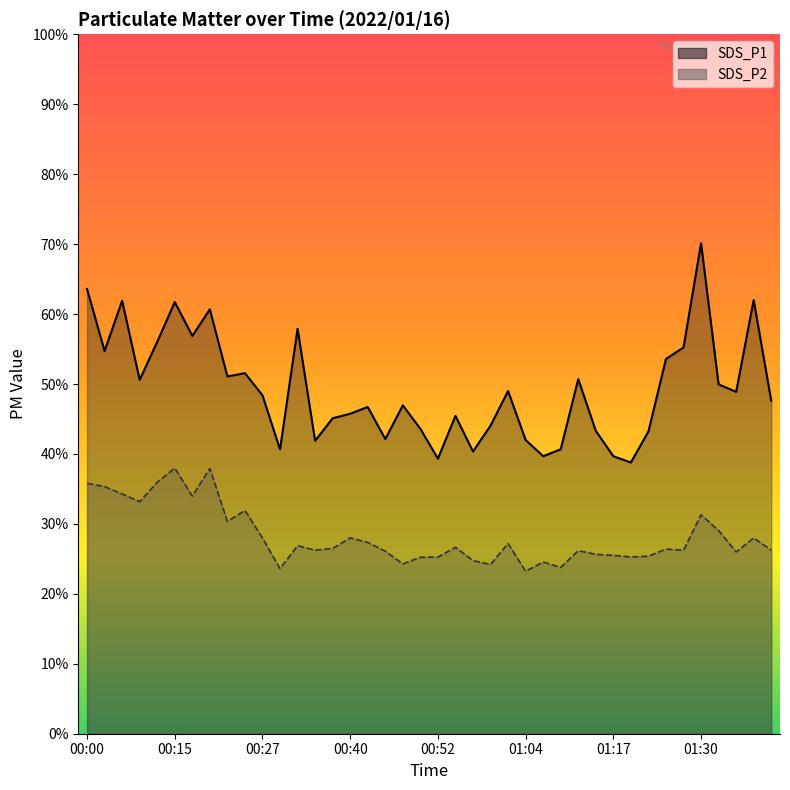

Reading left to right, transcribe all the data shown in this chart.

SDS_P1: 63.6	54.7	61.9	50.6	56.0	61.7	56.9	60.7	51.1	51.5	48.4	40.6	57.9	41.9	45.1	45.8	46.7	42.1	47.0	43.6	39.3	45.5	40.4	44.0	49.0	42.0	39.7	40.7	50.7	43.3	39.7	38.8	43.2	53.6	55.2	70.1	50.0	48.9	62.0	47.6
SDS_P2: 35.8	35.3	34.3	33.2	36.0	38.0	34.0	37.9	30.4	31.9	28.0	23.6	26.9	26.2	26.5	28.0	27.4	26.1	24.3	25.2	25.2	26.6	24.8	24.2	27.2	23.2	24.6	23.8	26.2	25.6	25.5	25.3	25.4	26.4	26.2	31.3	29.1	26.0	28.0	26.2